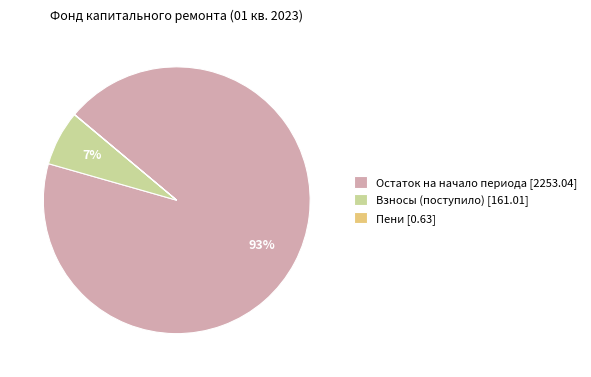

What is the largest slice in the pie chart?

Остаток на начало периода [2253.04]